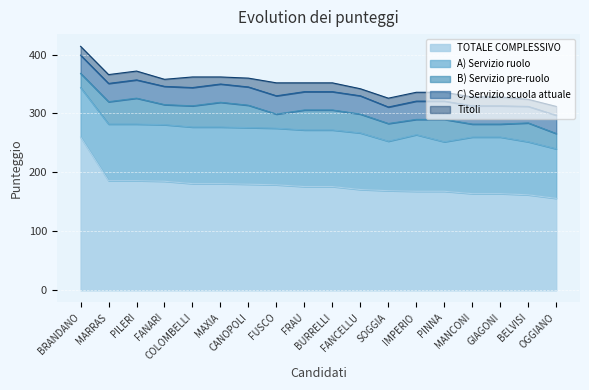

What is the greatest value displayed?

260